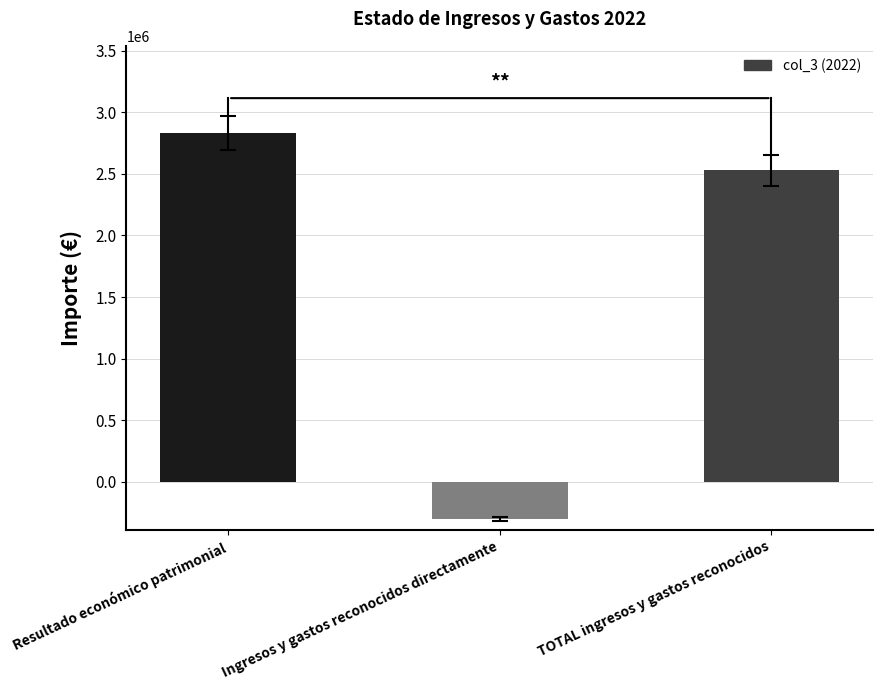

Reading left to right, extract all data points from this chart.

2832172.4	-301717.7	2530454.7